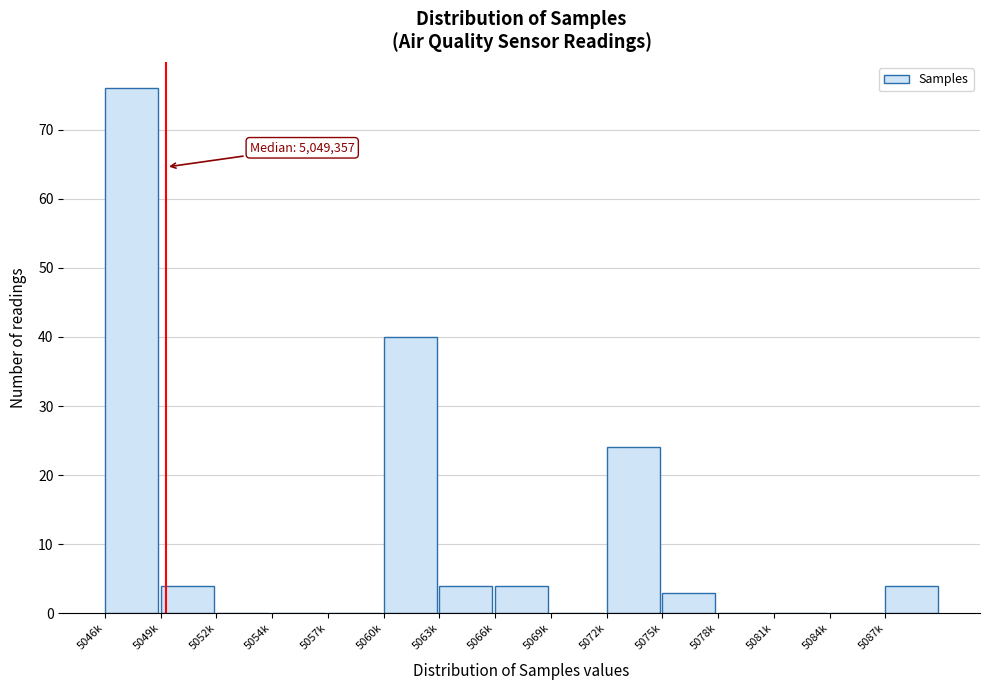

Reading right to left, what are all the values shown in this chart?

5087k=4	5084k=0	5081k=0	5078k=0	5075k=3	5072k=24	5069k=0	5066k=4	5063k=4	5060k=40	5057k=0	5054k=0	5052k=0	5049k=4	5046k=76